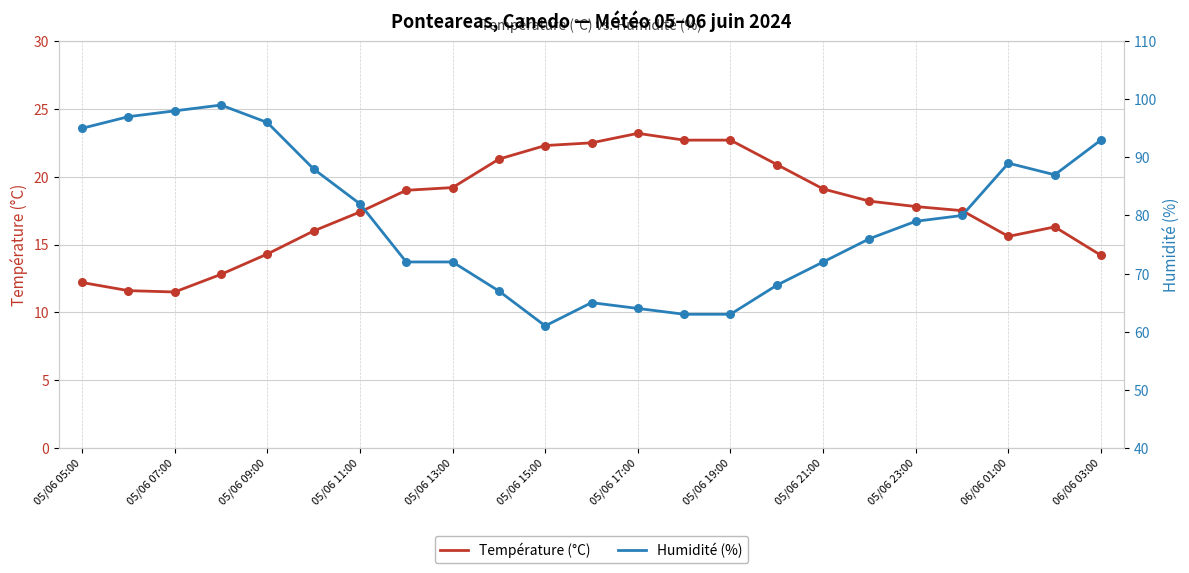

Which series reaches the maximum Y coordinate?

Humidité (%)